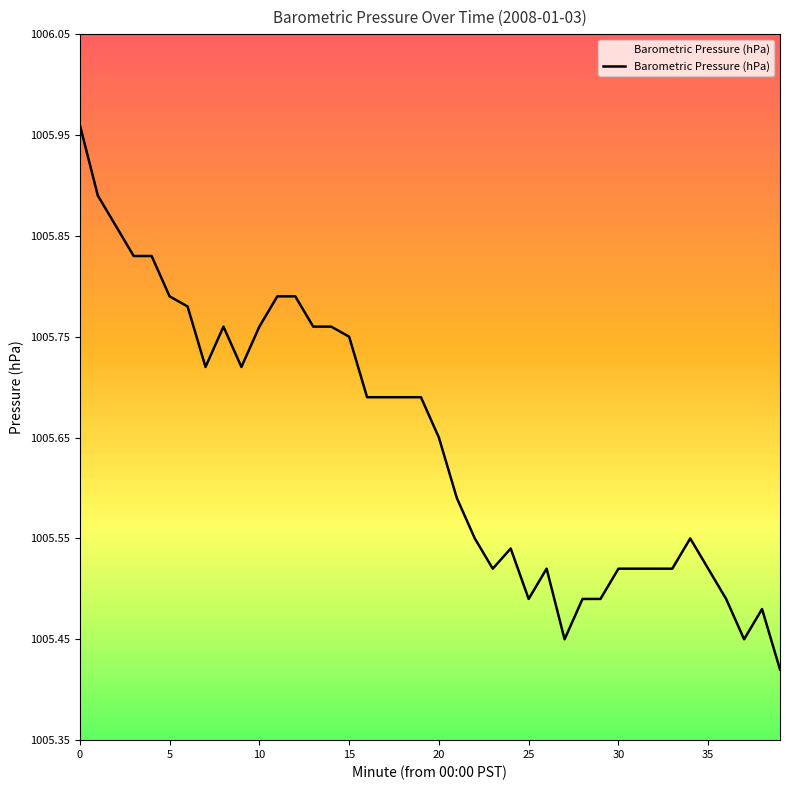

What is the difference between the maximum and minimum values?

0.5